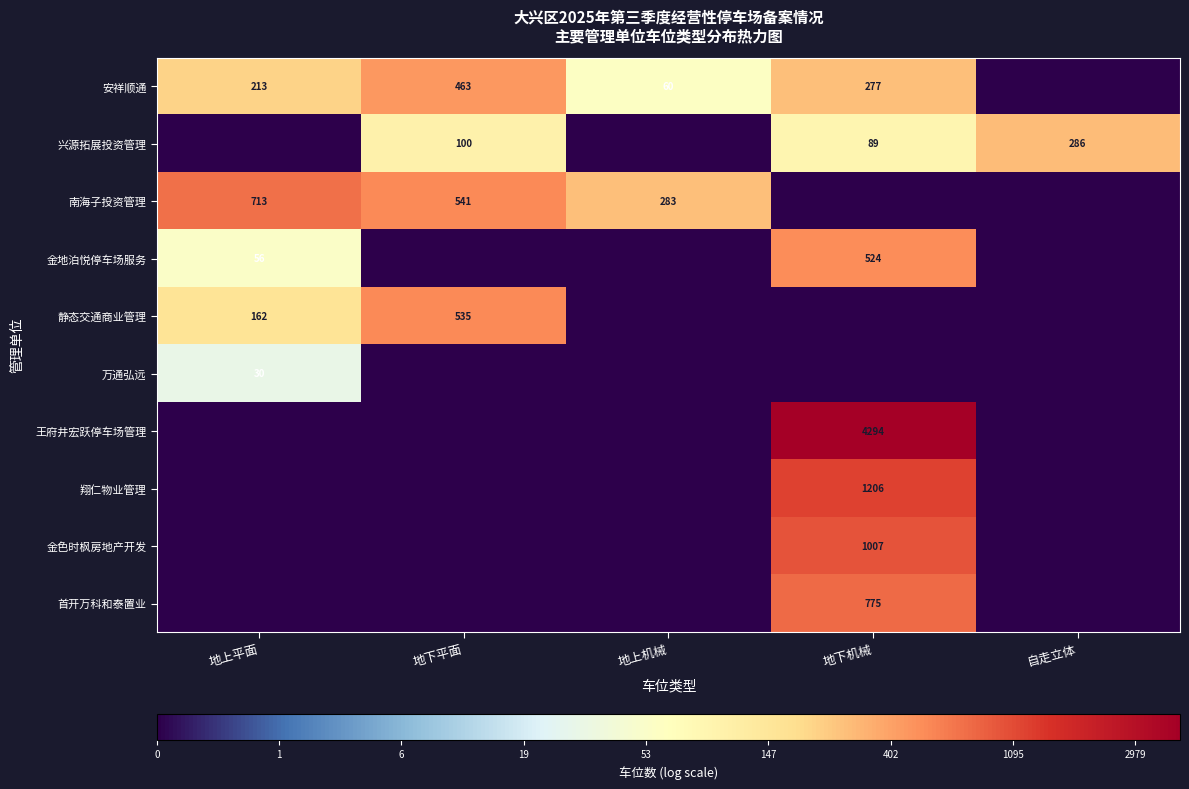

What is the difference between the 安祥顺通 values at 地下机械 and 地上机械?

217